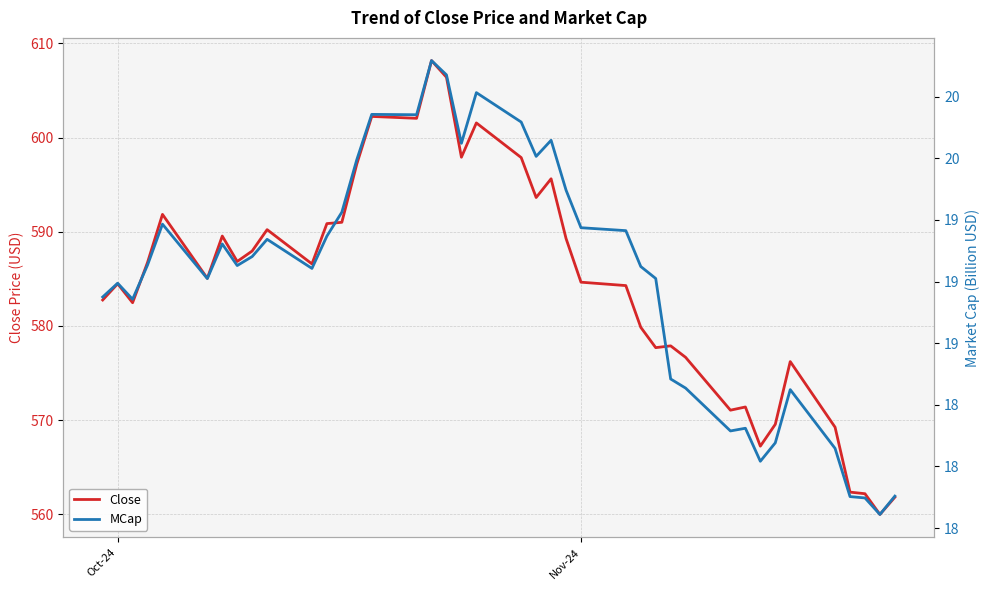

List the series in order of their peak value, highest first.

Close, MCap